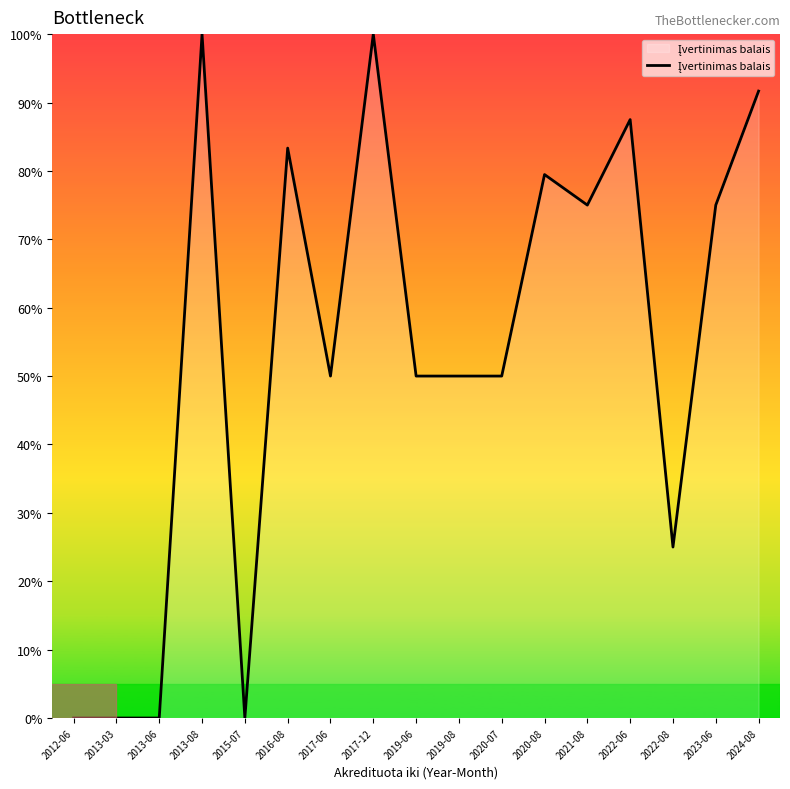

What is the difference between the values at 2021-08 and 2013-08?

25.0